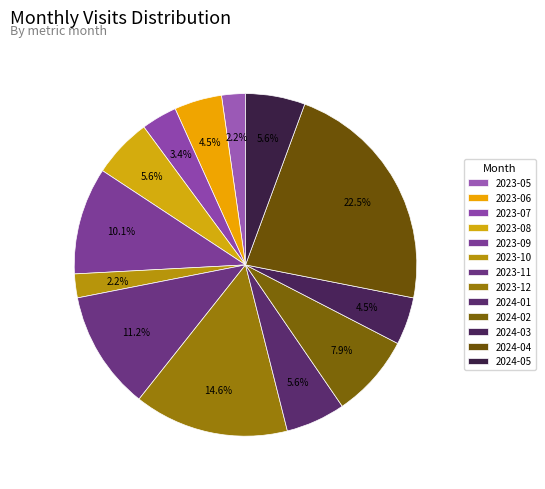

Which has a higher value, 2024-02 or 2023-06?

2024-02